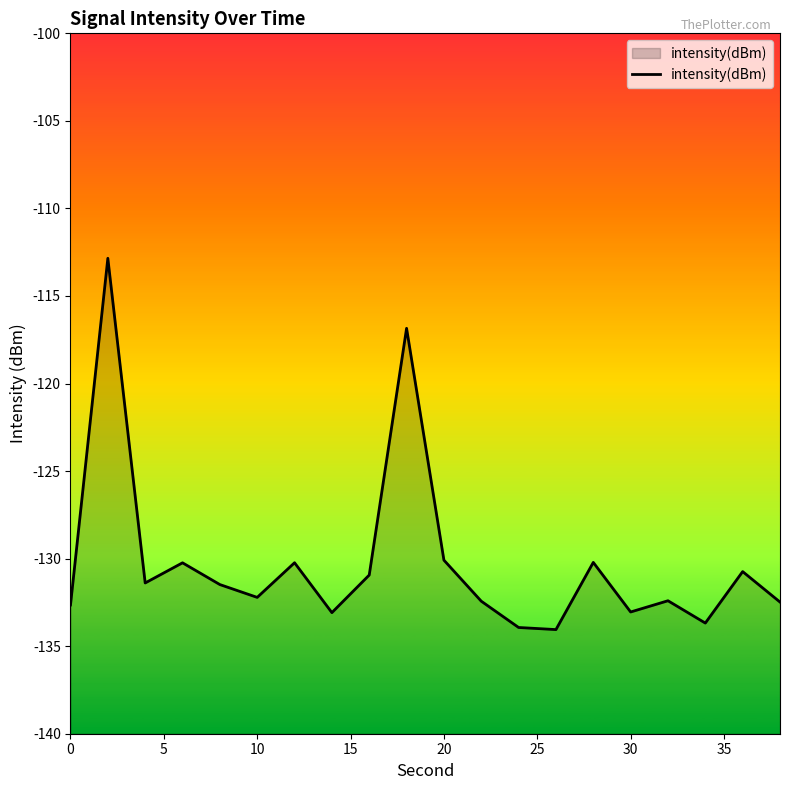

What is the difference between the maximum and minimum values?

21.2